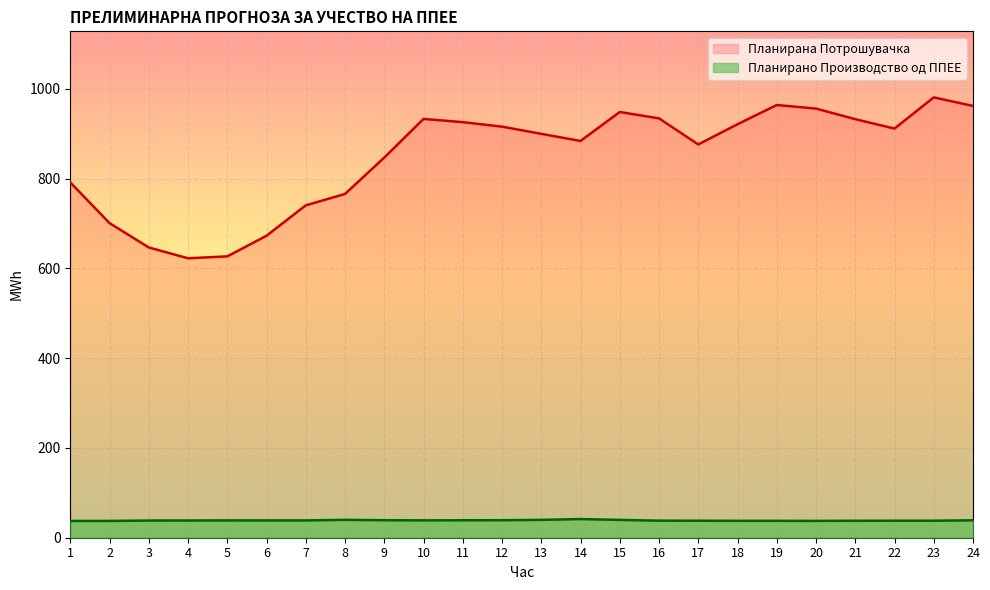

Rank the categories by Планирана Потрошувачка value from lowest to highest.

4, 5, 3, 6, 2, 7, 8, 1, 9, 17, 14, 13, 22, 12, 18, 11, 21, 10, 16, 15, 20, 24, 19, 23